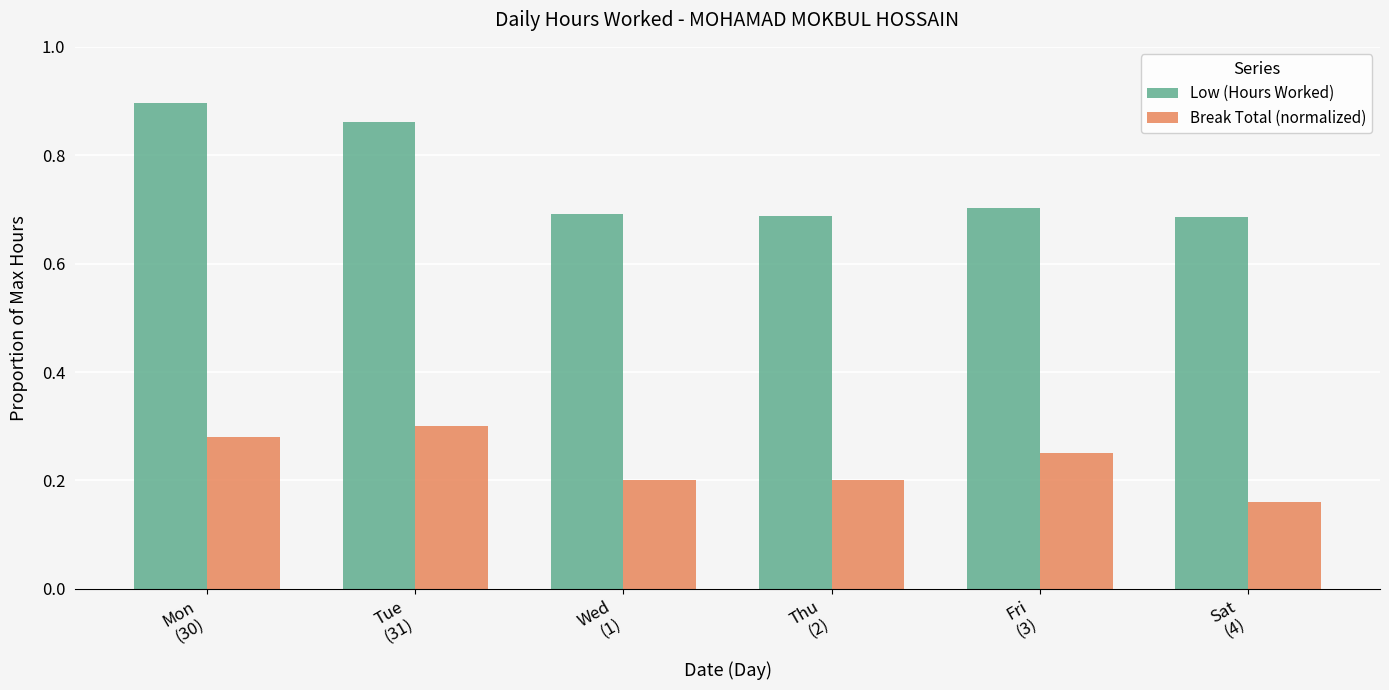

What is the spread (max minus min) of values at Fri
(3)?

0.5